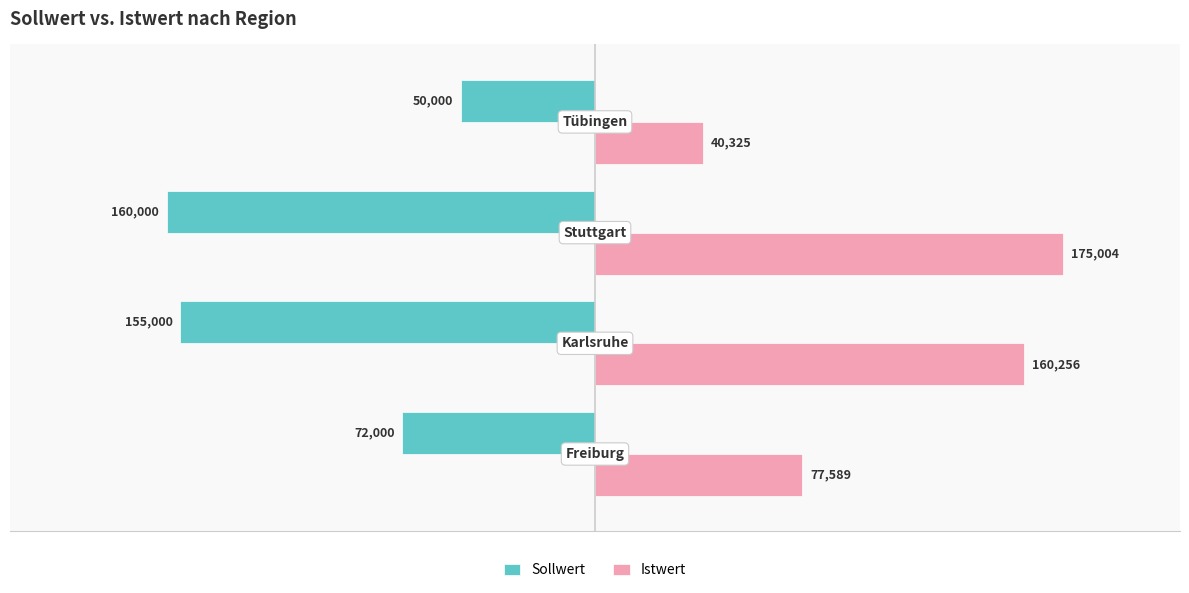

Rank the series by their average value, from highest to lowest.

Istwert, Sollwert